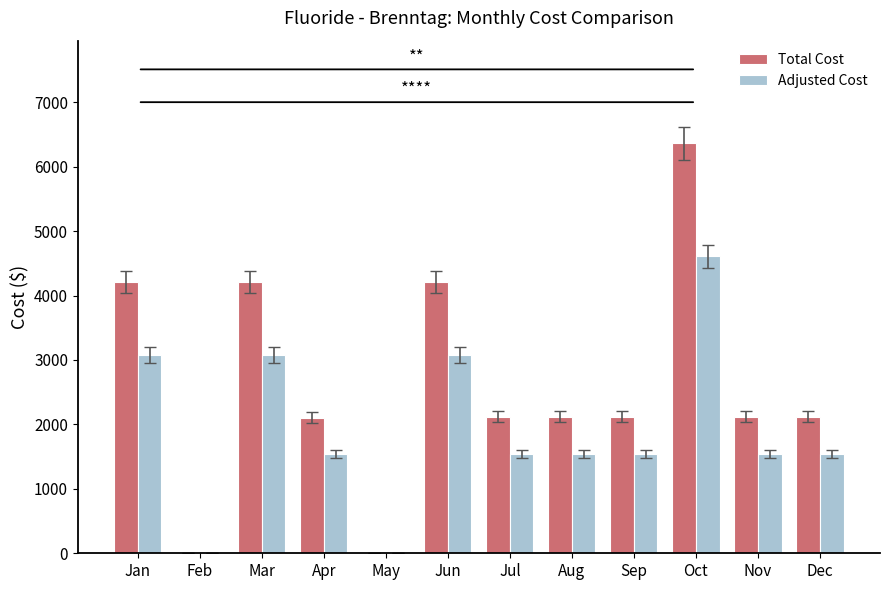

What value does the Total Cost series have at Jul?

2121.6